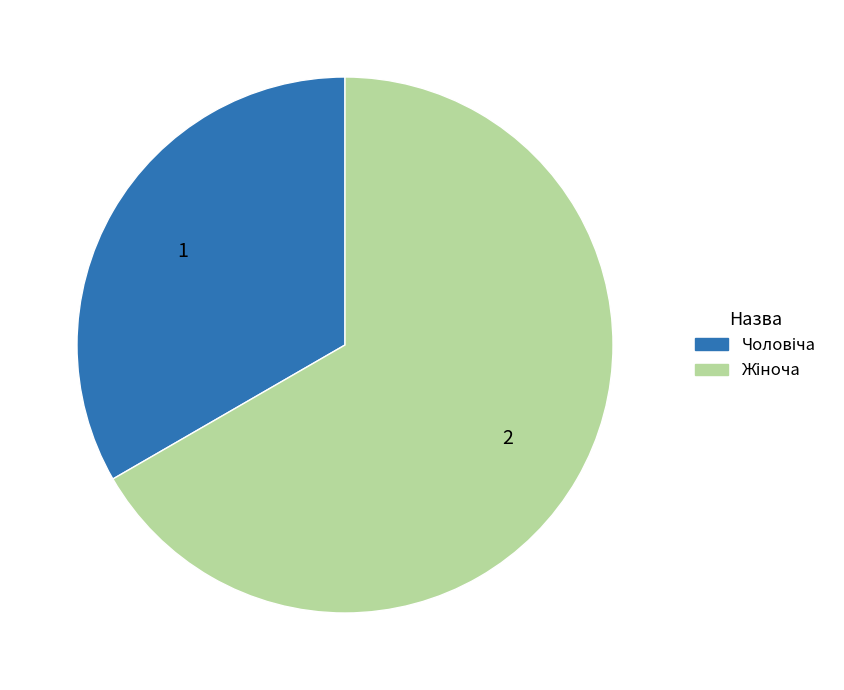

Count the number of slices in the pie.

2